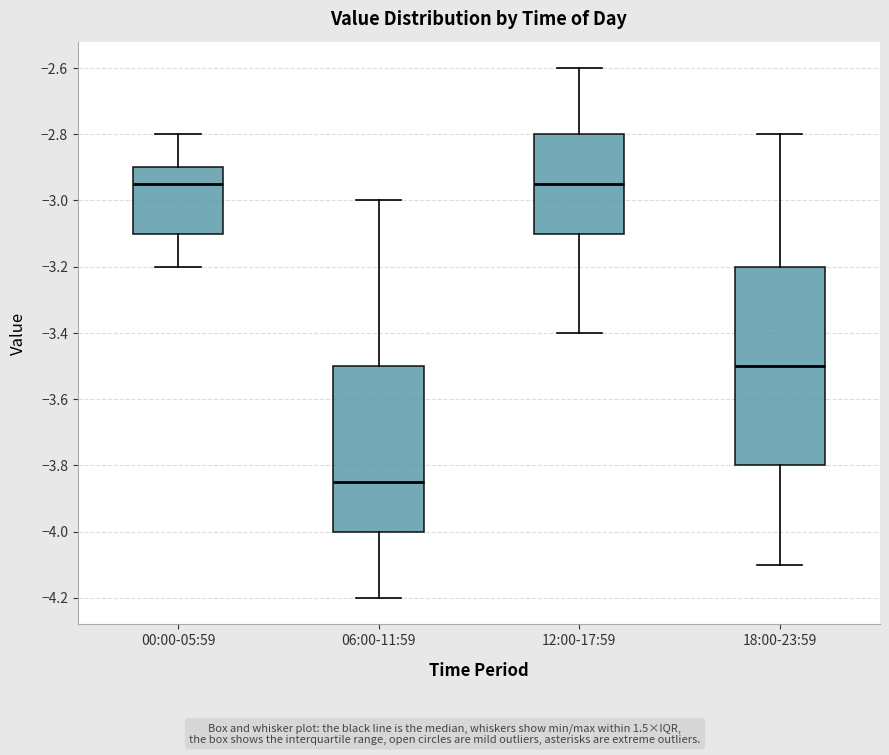

Reading left to right, transcribe this box plot: for each box, give where its median line is, the range the box spans, and where its two whiskers end, as read against the y-axis. The values are not printed on the chart, so give them approximately, as read against the axis.

00:00-05:59: median -2.94, box -3.10 to -2.90, whiskers -3.20 to -2.80
06:00-11:59: median -3.84, box -4.00 to -3.50, whiskers -4.20 to -3.00
12:00-17:59: median -2.94, box -3.10 to -2.80, whiskers -3.40 to -2.60
18:00-23:59: median -3.50, box -3.80 to -3.20, whiskers -4.10 to -2.80